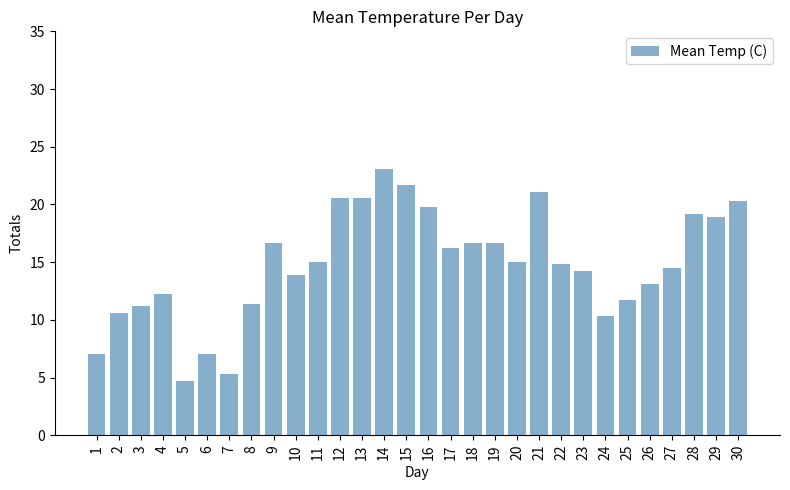

Reading left to right, transcribe all the data shown in this chart.

7.0	10.6	11.2	12.2	4.7	7.0	5.3	11.4	16.7	13.9	15.0	20.6	20.6	23.1	21.7	19.8	16.2	16.7	16.7	15.0	21.1	14.8	14.2	10.3	11.7	13.1	14.5	19.2	18.9	20.3